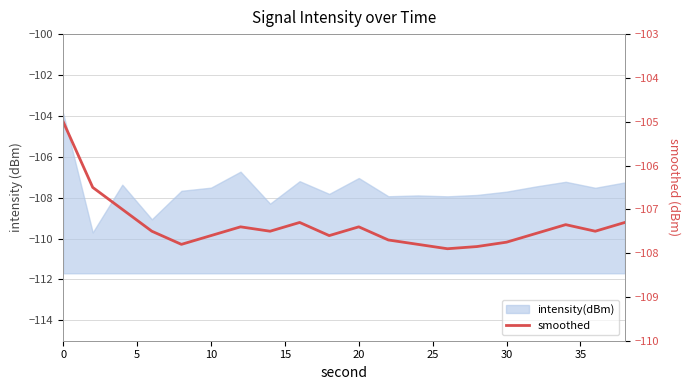

The value at 20 is -107.4. True or false?

True